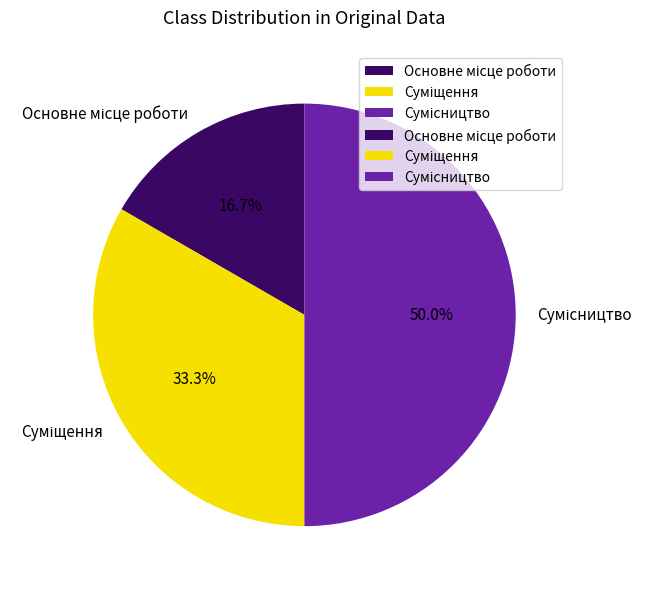

Count the number of slices in the pie.

3